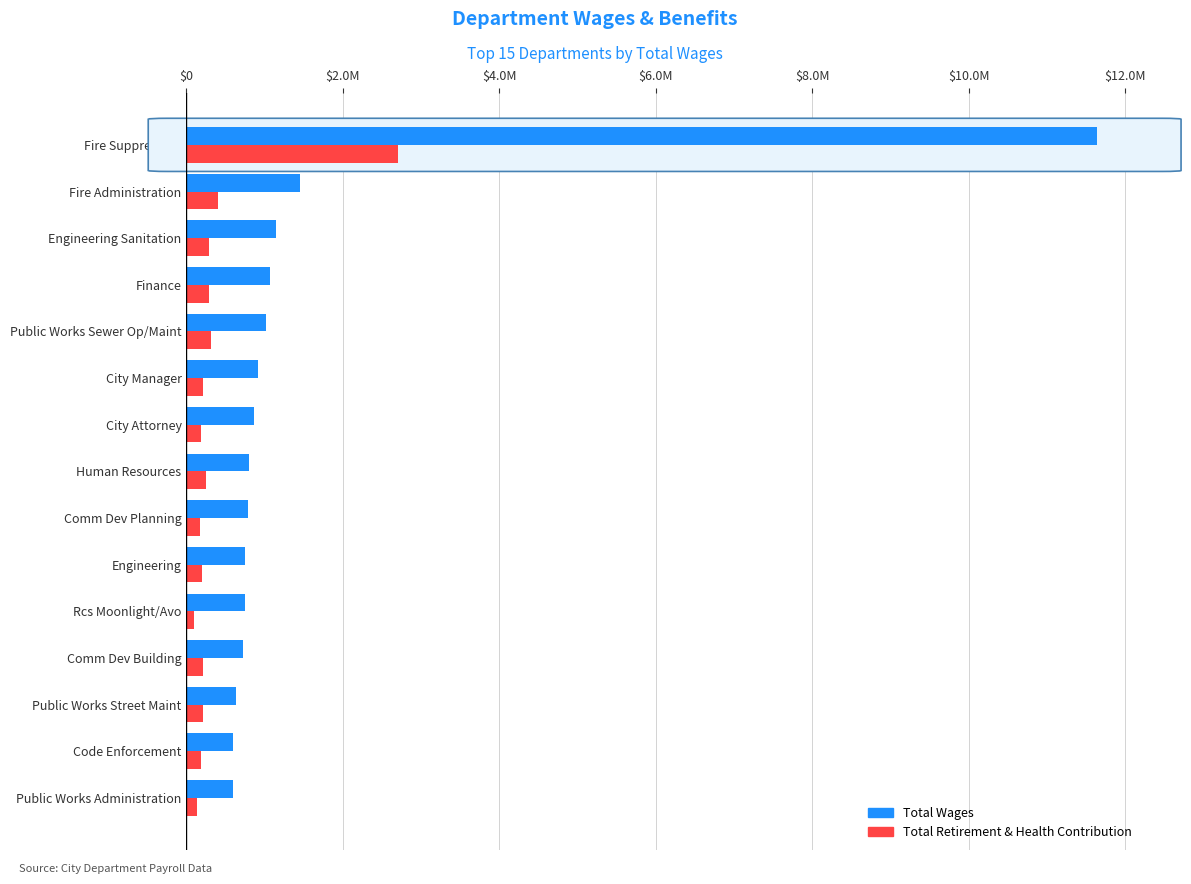

At how many categories does at least one series exceed 4745562?

1